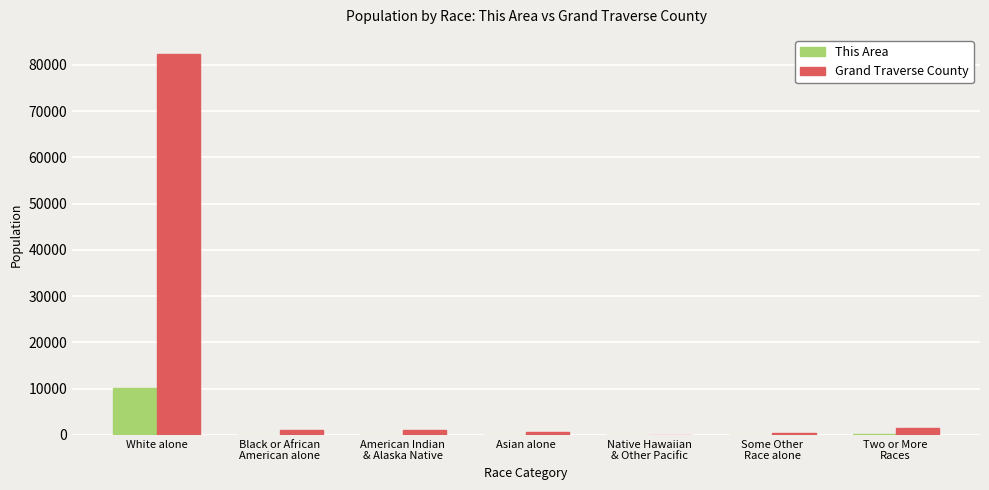

Which category has the highest value across all series?

White alone